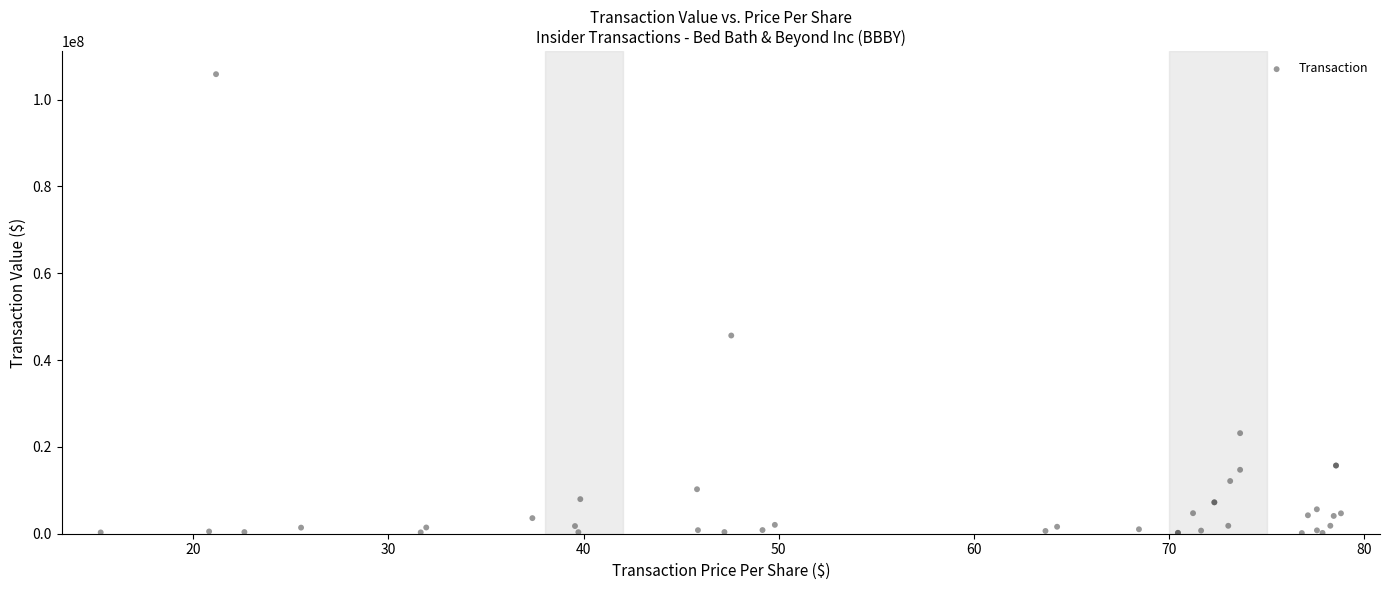

What Y value in the scatter plot is closest to 52999317?

45651730